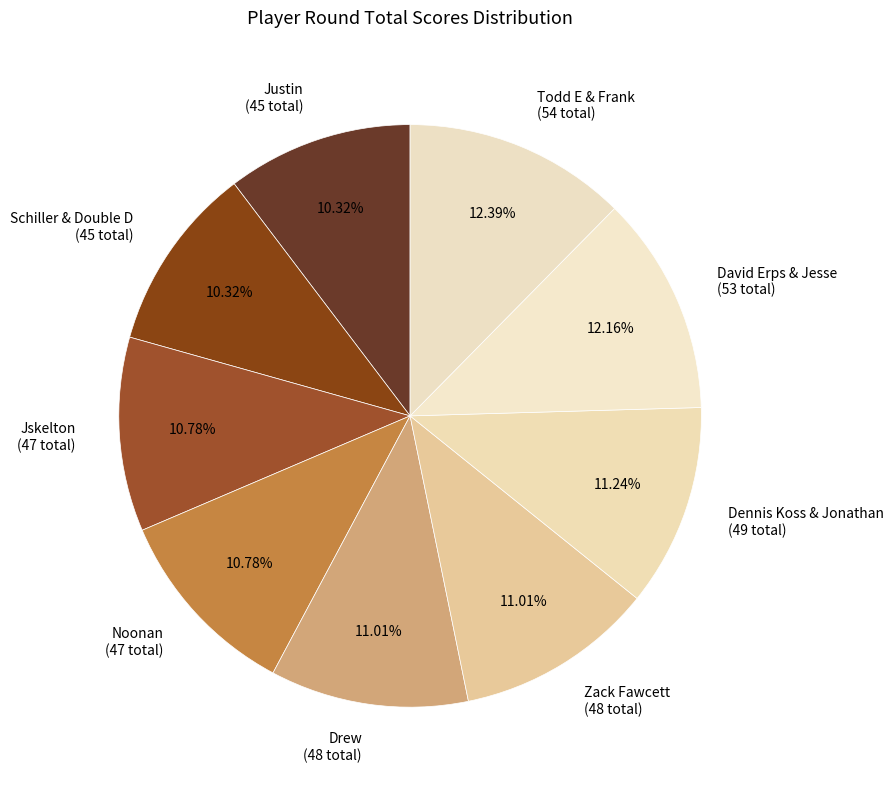

Approximately how many times larger is the value at Justin (45 total) compared to Todd E & Frank (54 total)?

0.8